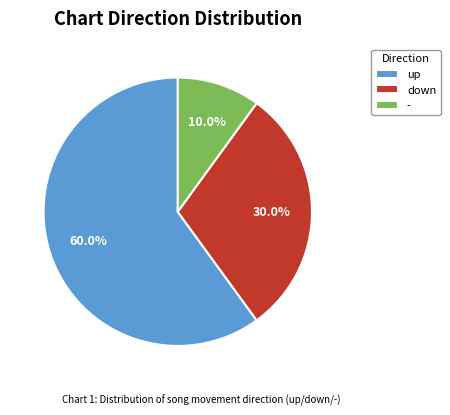

What is the largest slice in the pie chart?

up